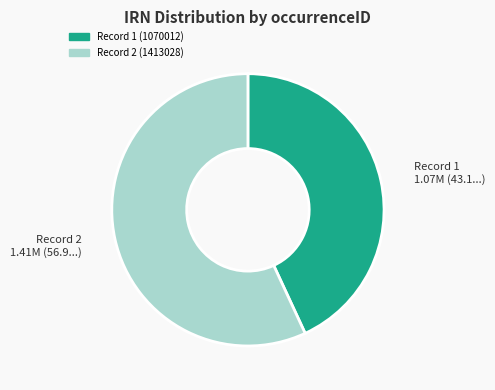

What is the largest slice in the pie chart?

Record 2 (1413028)